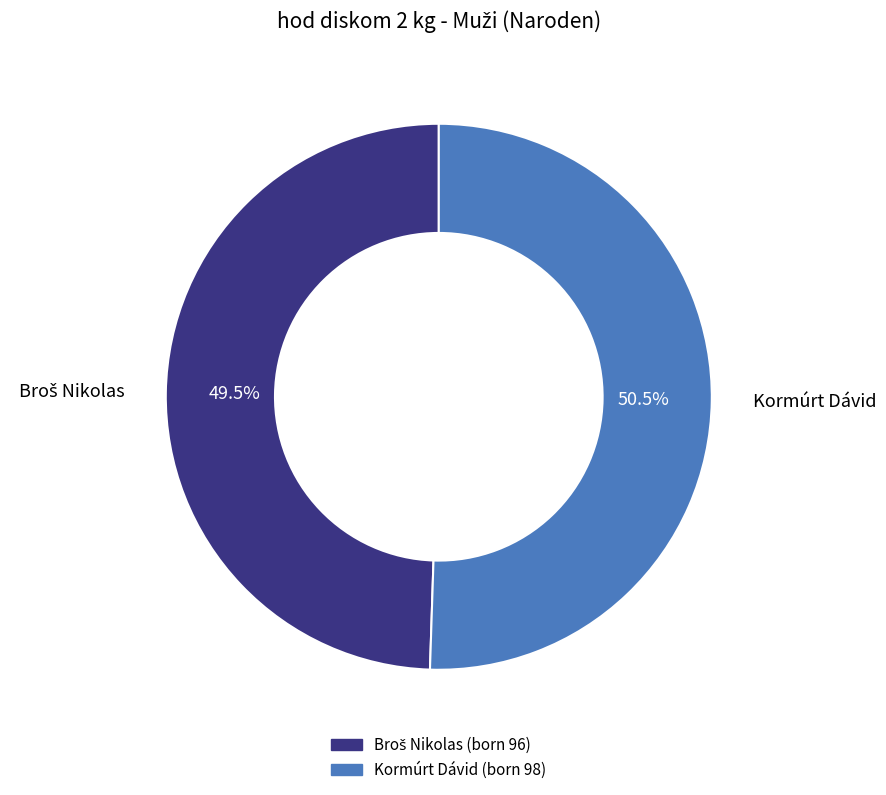

Which category has the biggest portion of the pie?

Kormúrt Dávid